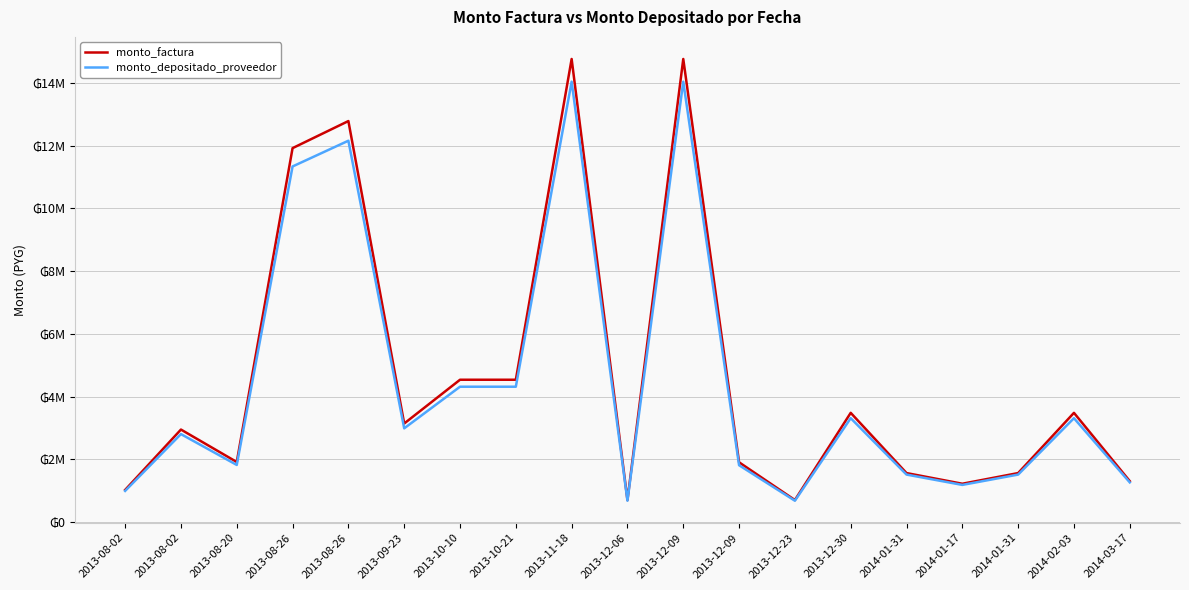

What is the highest value of the monto_factura series?

14759467